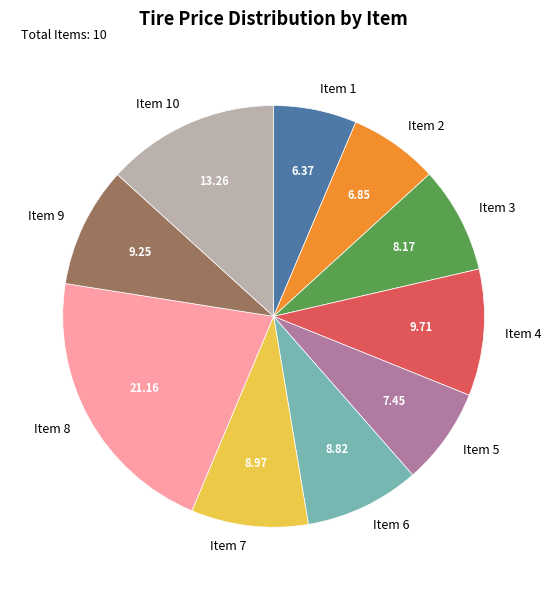

Is the sum of Item 10 and Item 9 greater than half?

No